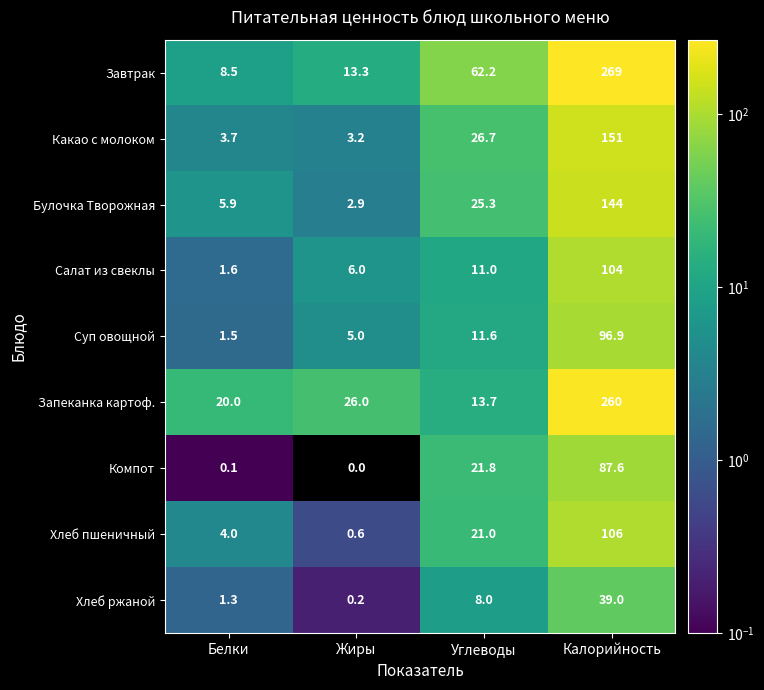

At which category is the sum across all series the highest?

Калорийность